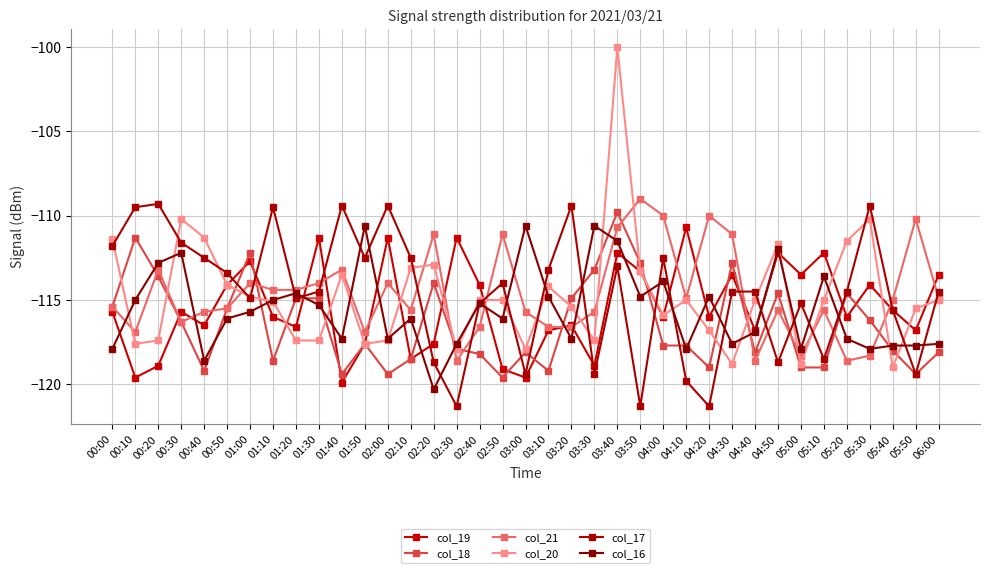

Is it true that col_20 equals -117.4 at 01:20?

True